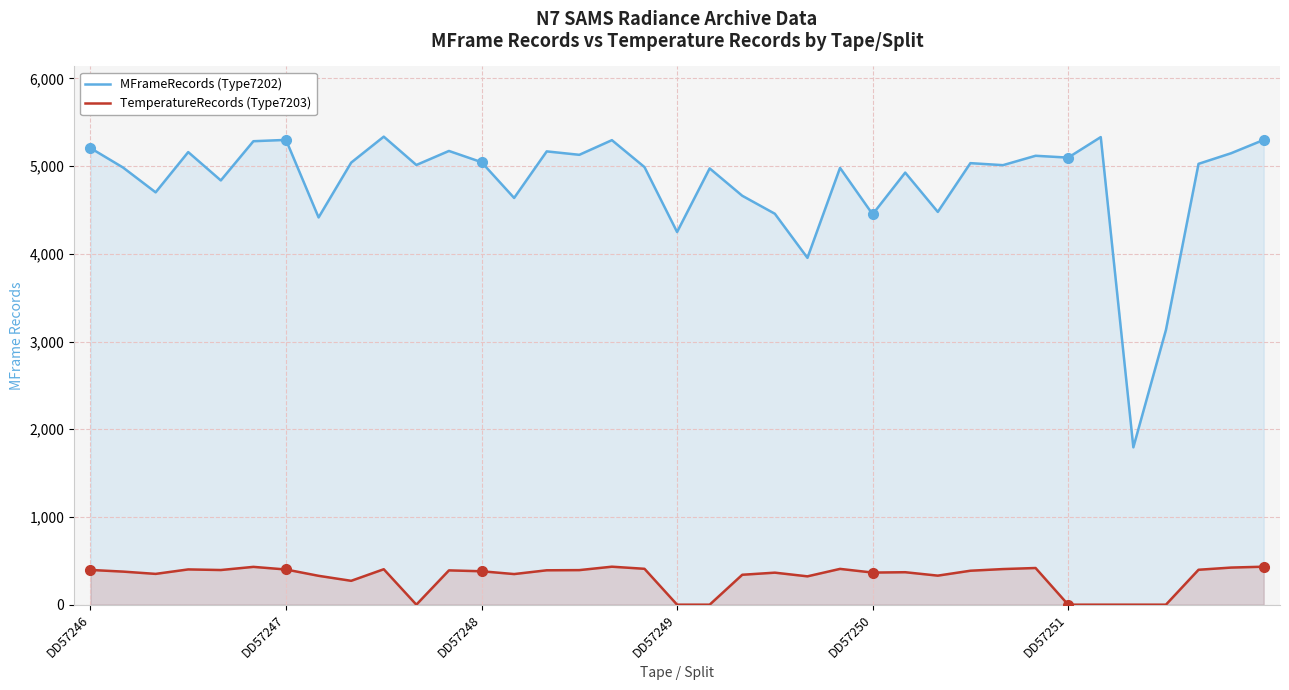

Rank the series by their maximum value, from highest to lowest.

MFrameRecords (Type7202), TemperatureRecords (Type7203)